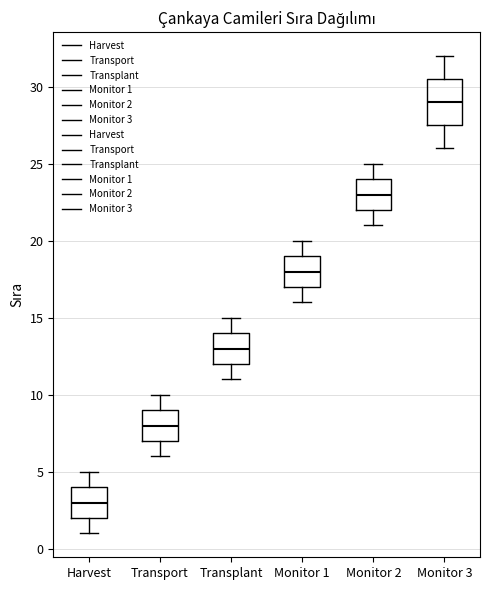

Reading left to right, read every box against the y-axis: the position of its median line, the range the box covers, and the ends of its whiskers. The values are not printed on the chart, so give them approximately, as read against the axis.

Harvest: median 3.0, box 2.0 to 4.0, whiskers 1.0 to 5.0
Transport: median 8.0, box 7.0 to 9.0, whiskers 6.0 to 10.0
Transplant: median 13.0, box 12.0 to 14.0, whiskers 11.0 to 15.0
Monitor 1: median 18.0, box 17.0 to 19.0, whiskers 16.0 to 20.0
Monitor 2: median 23.0, box 22.0 to 24.0, whiskers 21.0 to 25.0
Monitor 3: median 29.0, box 27.5 to 30.5, whiskers 26.0 to 32.0